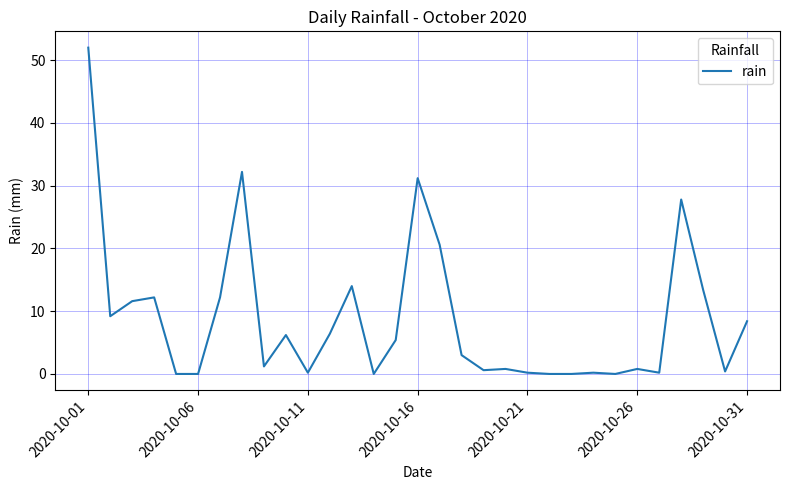

Does the chart display data point markers on the line(s)?

No